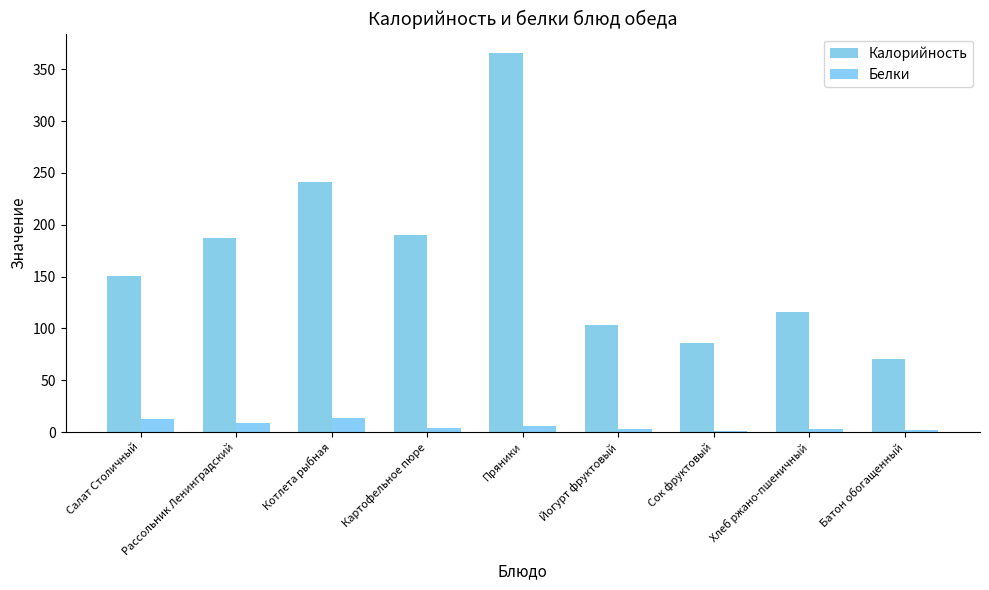

What is the maximum value shown in the chart?

366.0